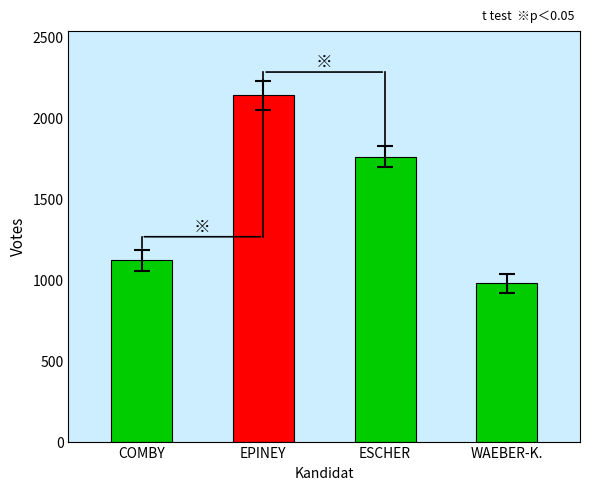

Which category has the lowest value across all series?

WAEBER-K.